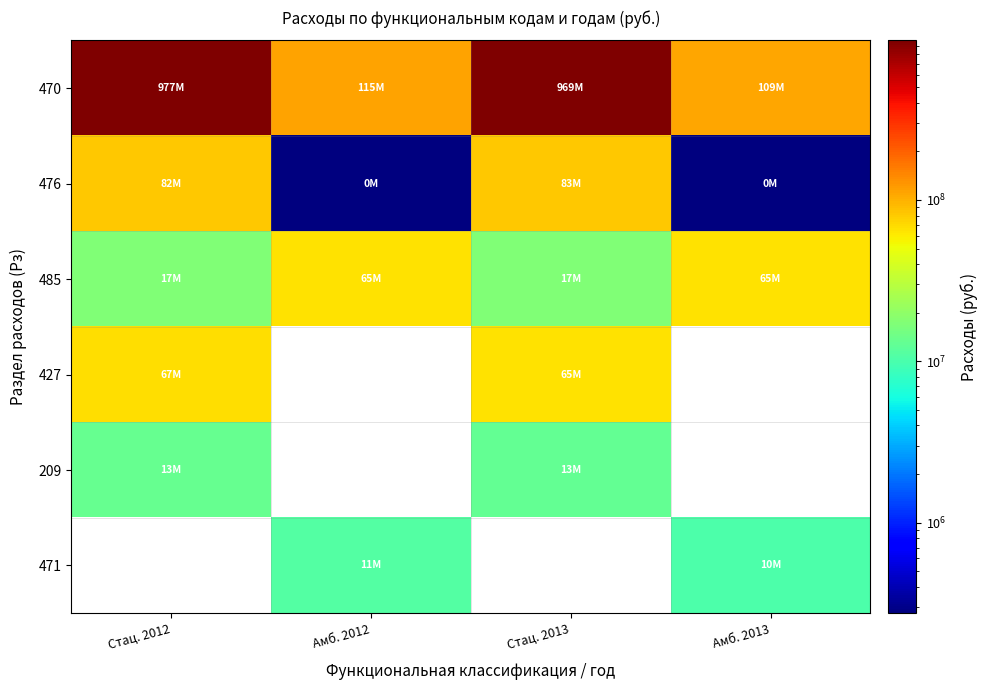

Is the value of 209 at Стац. 2013 greater than the value of 470 at Стац. 2013?

No